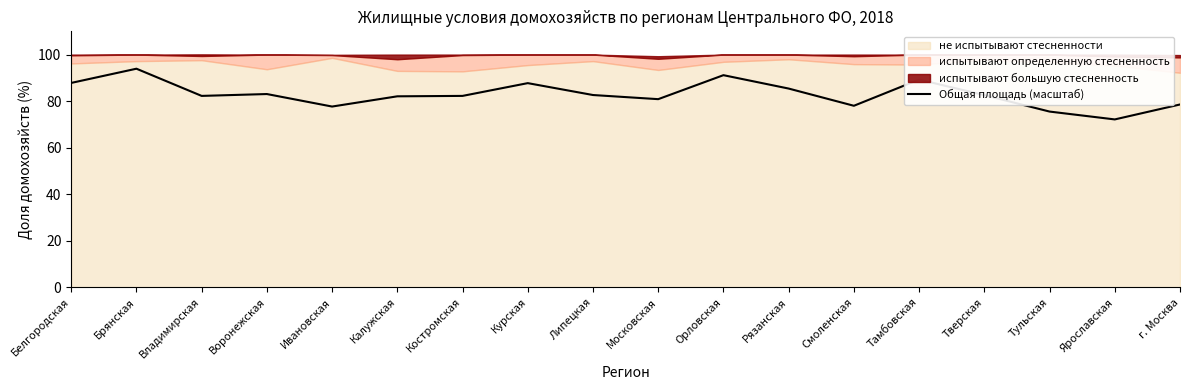

How many lines are shown in the chart?

1